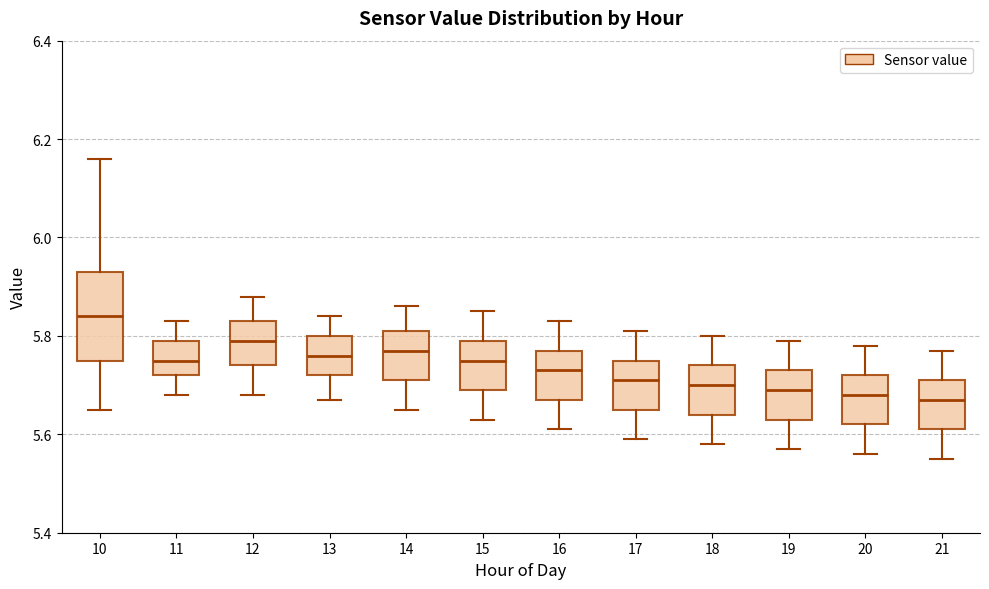

Reading left to right, read every box against the y-axis: the position of its median line, the range the box covers, and the ends of its whiskers. The values are not printed on the chart, so give them approximately, as read against the axis.

10: median 5.84, box 5.76 to 5.94, whiskers 5.66 to 6.16
11: median 5.76, box 5.72 to 5.80, whiskers 5.68 to 5.84
12: median 5.80, box 5.74 to 5.84, whiskers 5.68 to 5.88
13: median 5.76, box 5.72 to 5.80, whiskers 5.68 to 5.84
14: median 5.78, box 5.72 to 5.82, whiskers 5.66 to 5.86
15: median 5.76, box 5.70 to 5.80, whiskers 5.64 to 5.86
16: median 5.74, box 5.68 to 5.78, whiskers 5.62 to 5.84
17: median 5.72, box 5.66 to 5.76, whiskers 5.60 to 5.82
18: median 5.70, box 5.64 to 5.74, whiskers 5.58 to 5.80
19: median 5.70, box 5.64 to 5.74, whiskers 5.58 to 5.80
20: median 5.68, box 5.62 to 5.72, whiskers 5.56 to 5.78
21: median 5.68, box 5.62 to 5.72, whiskers 5.56 to 5.78